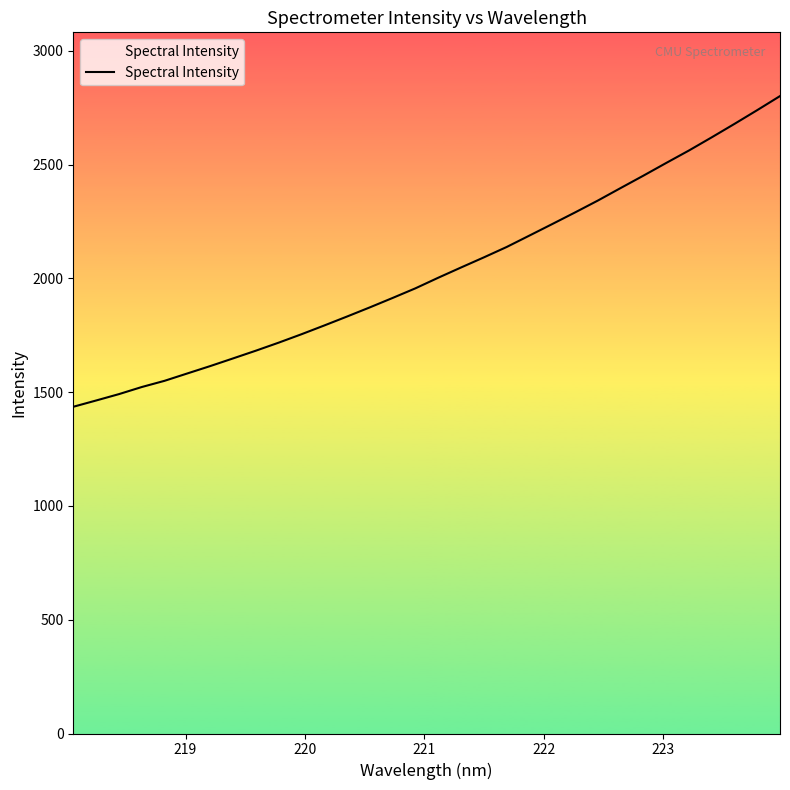

What is the greatest value displayed?

2801.5